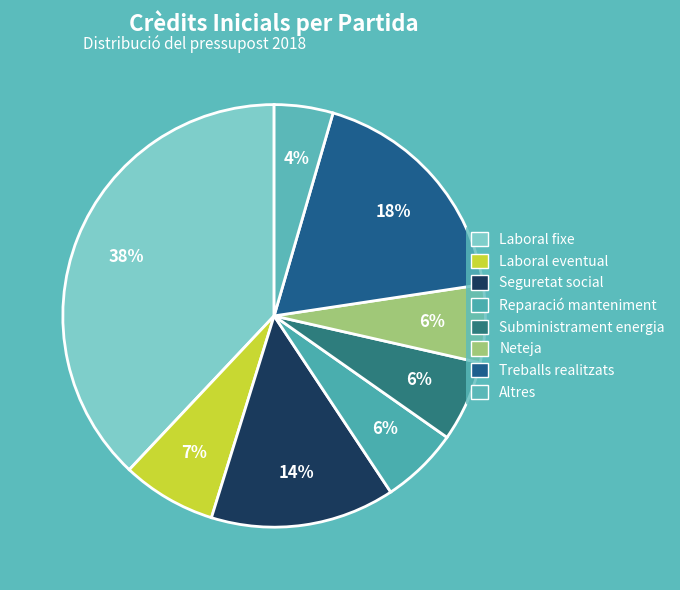

To the nearest percent, what percentage of the pie is Treballs realitzats?

18%